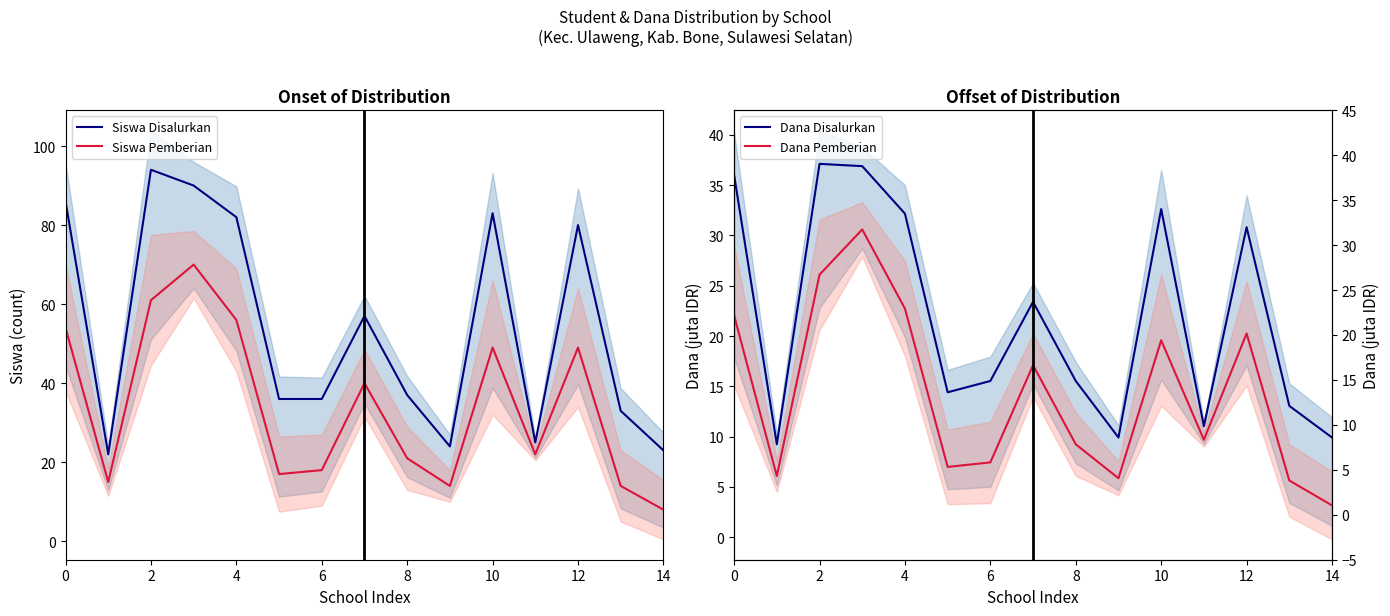

True or false: Siswa Pemberian and Siswa Disalurkan cross at least once.

False